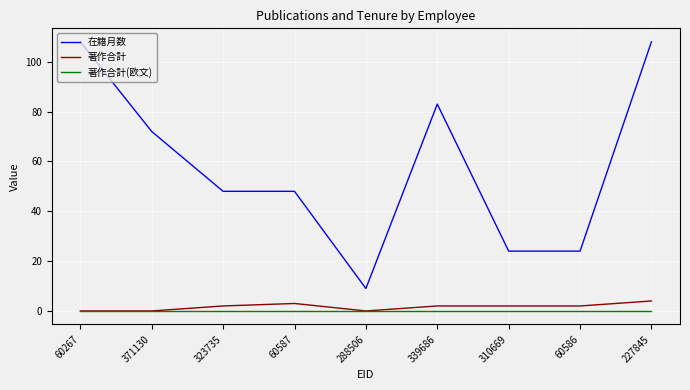

True or false: 在籍月数 and 著作合計 cross at least once.

False